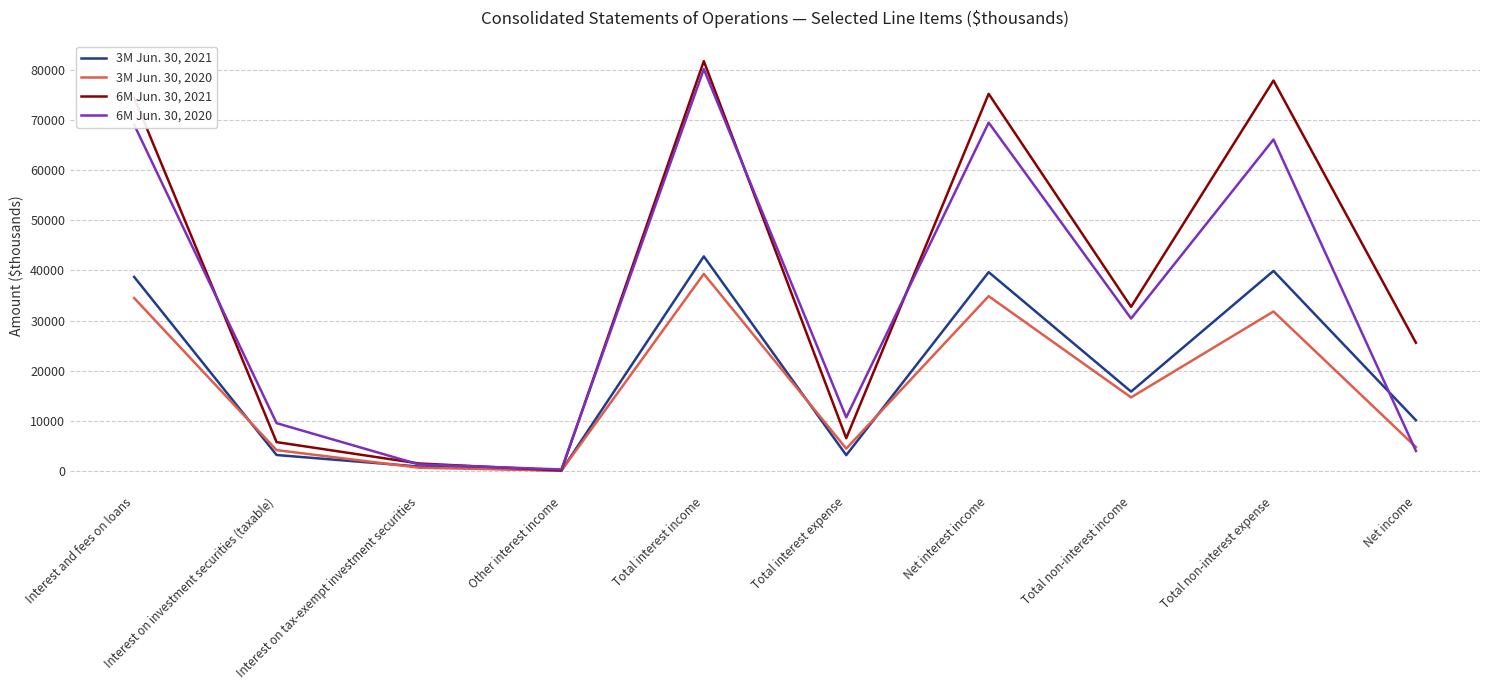

The value of 3M Jun. 30, 2020 at Interest and fees on loans is 10167. True or false?

False